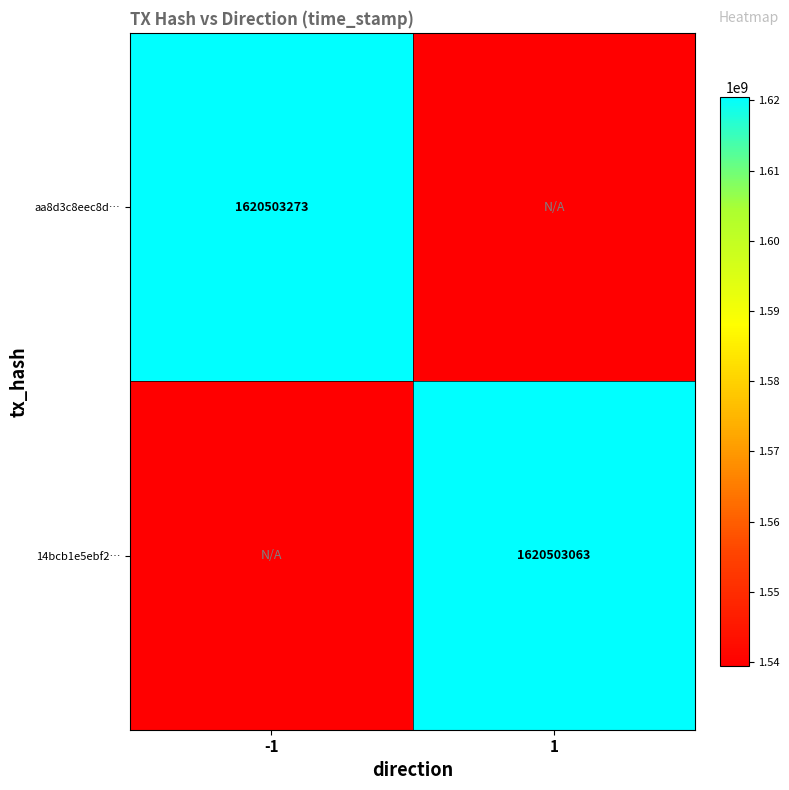

List the series in order of their peak value, lowest first.

14bcb1e5ebf2…, aa8d3c8eec8d…